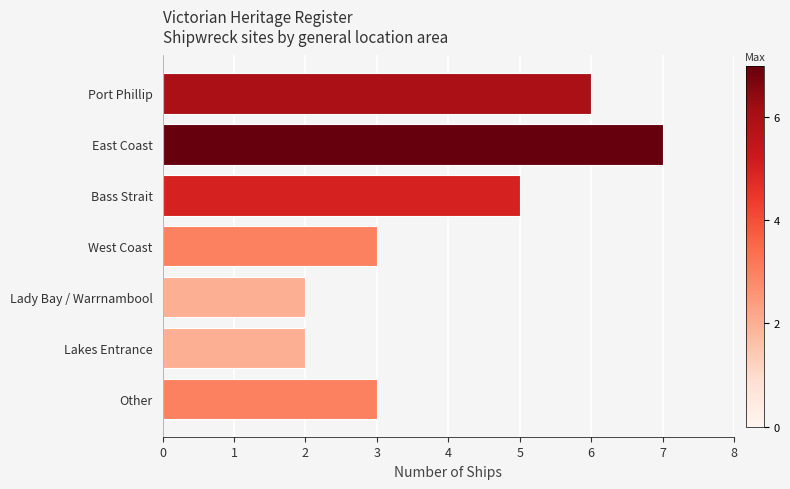

True or false: the data shows 7 at Bass Strait.

False